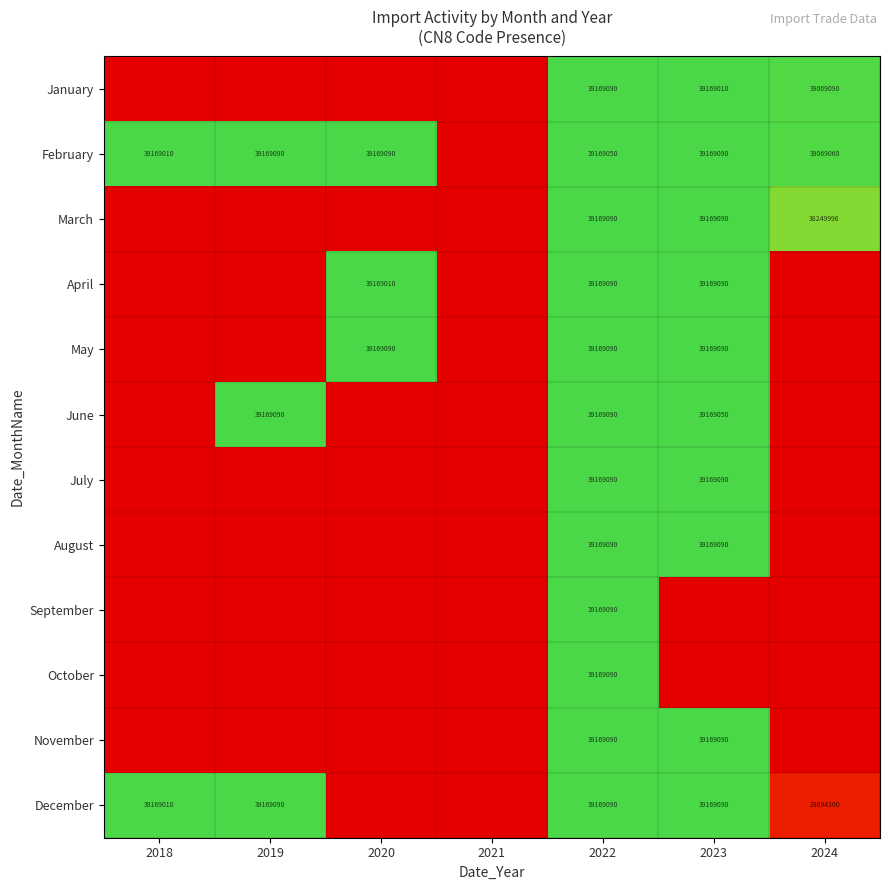

True or false: April has a value of 19655936 at 2023.

False